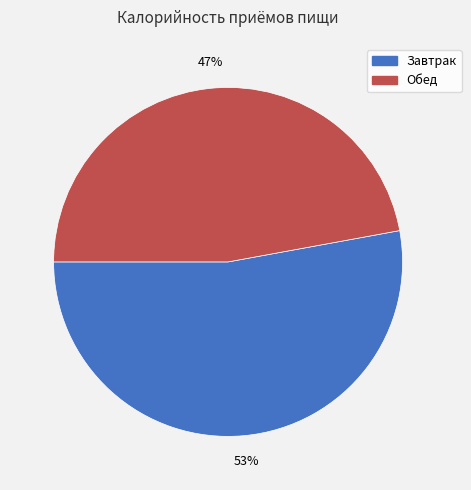

Is it true that Обед is 47% of the pie?

True